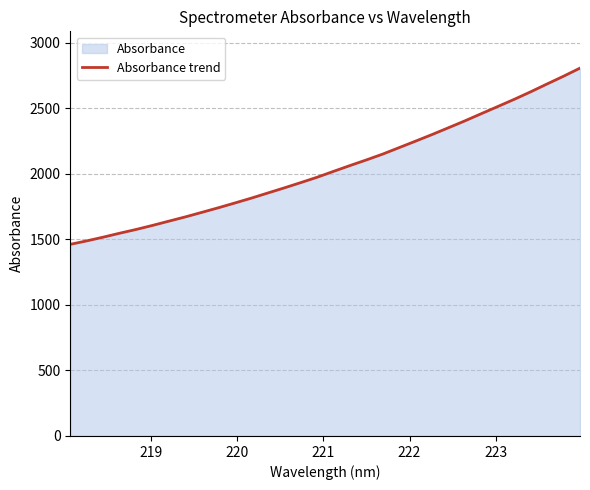

What is the greatest value displayed?

2805.6